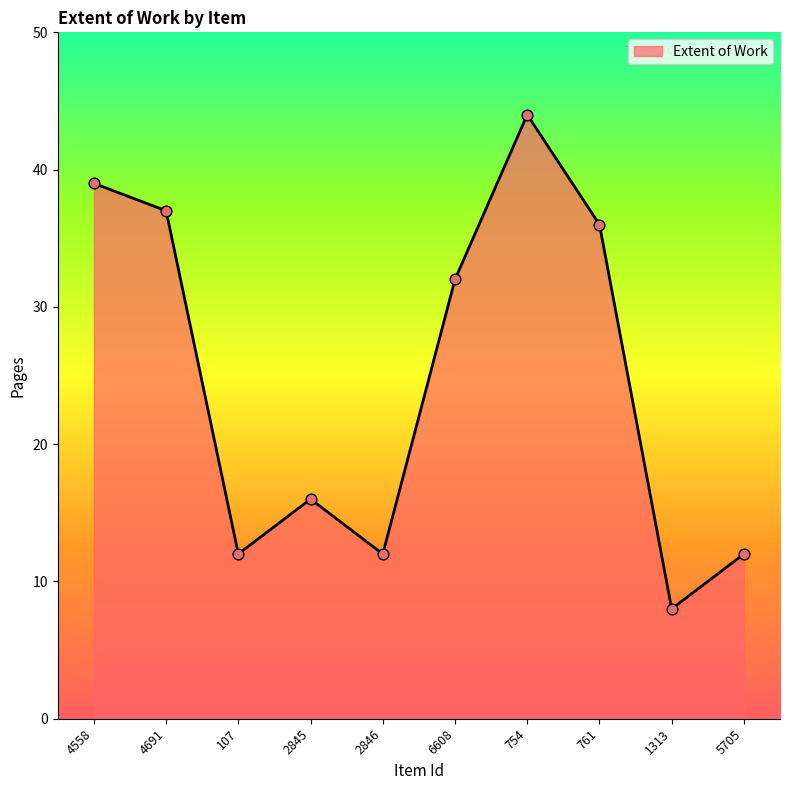

What is the change in value from 2845 to 2846?

-4